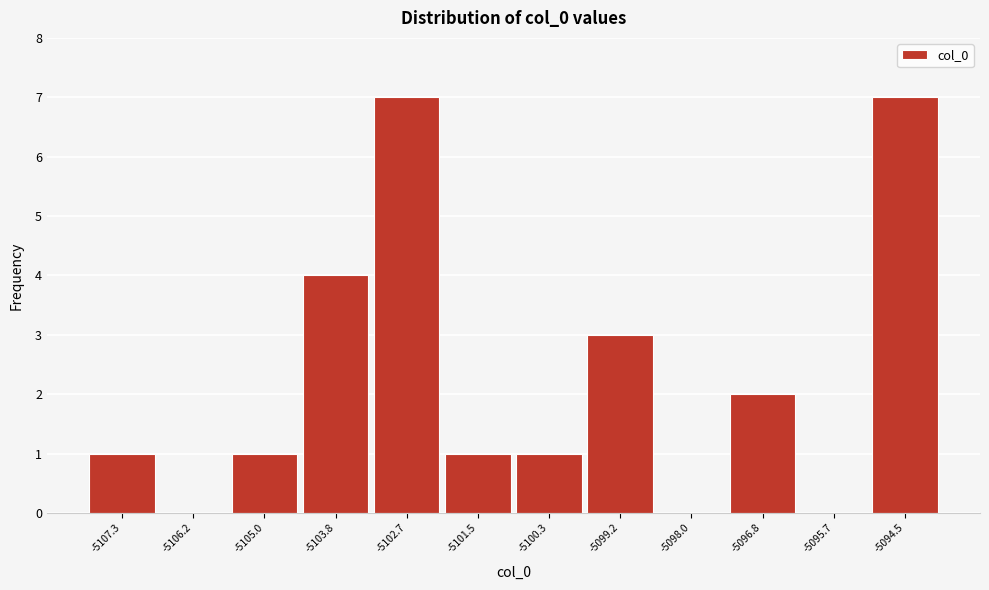

Reading left to right, transcribe all the data shown in this chart.

-5107.3=1	-5106.2=0	-5105.0=1	-5103.8=4	-5102.7=7	-5101.5=1	-5100.3=1	-5099.2=3	-5098.0=0	-5096.8=2	-5095.7=0	-5094.5=7